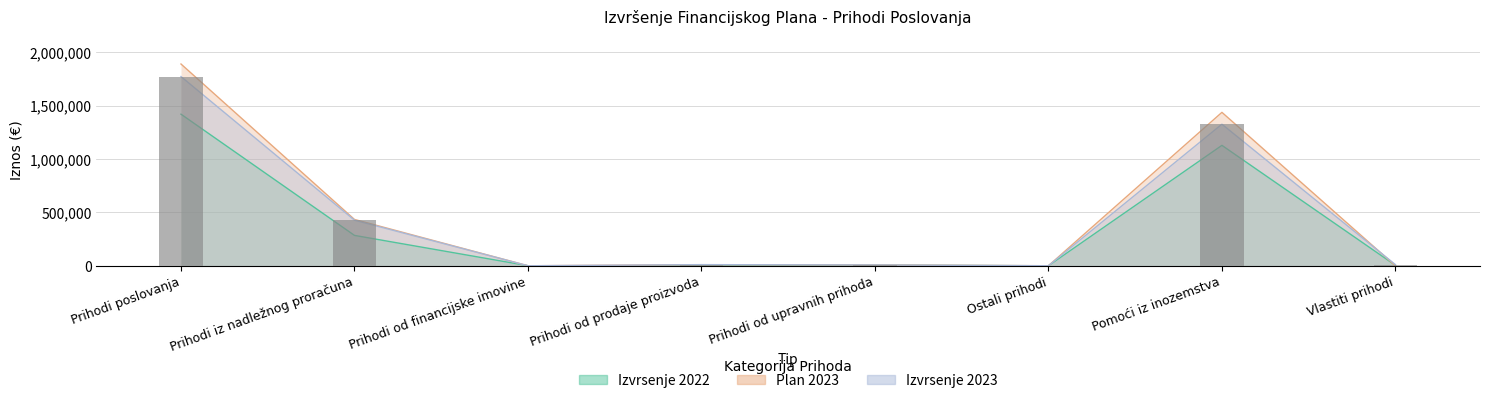

Reading right to left, what are all the values shown in this chart?

Plan 2023: 0.0	1438519.3	200.0	7220.1	9766.0	10.0	434170.0	1891743.4
Izvrsenje 2023: 10733.1	1327291.6	193.0	7364.5	10540.0	0.0	427310.4	1773925.3
Izvrsenje 2022: 3966.1	1128984.0	0.3	5294.0	0.0	454.0	284638.4	1421383.4